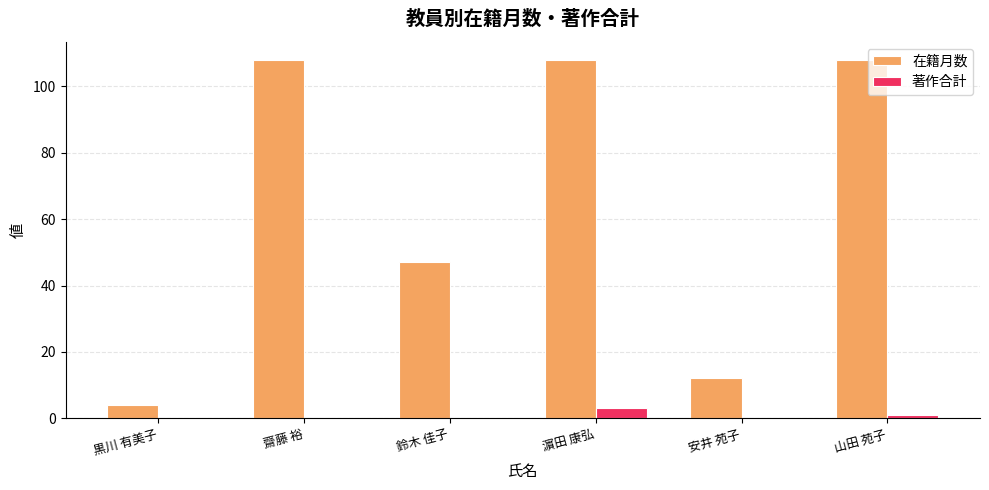

What is the sum of all 著作合計 values?

4